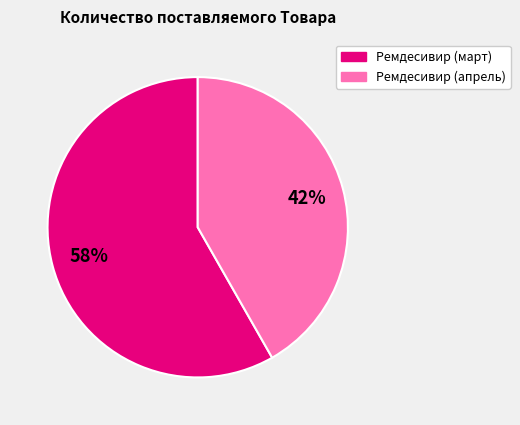

To the nearest percent, what is the average slice percentage?

50%